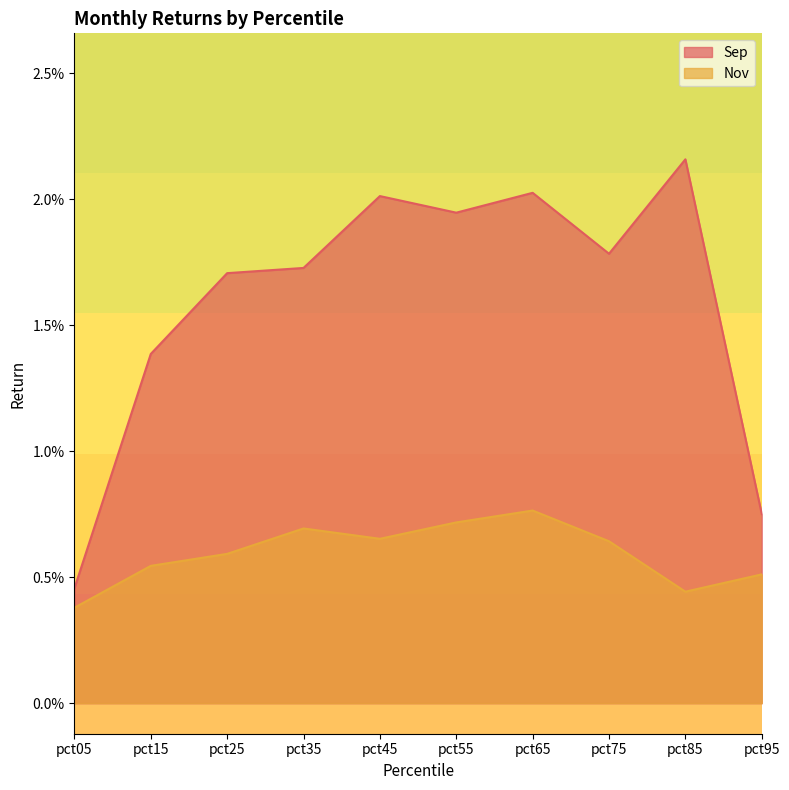

The value of Sep at pct55 is 0.0. True or false?

False